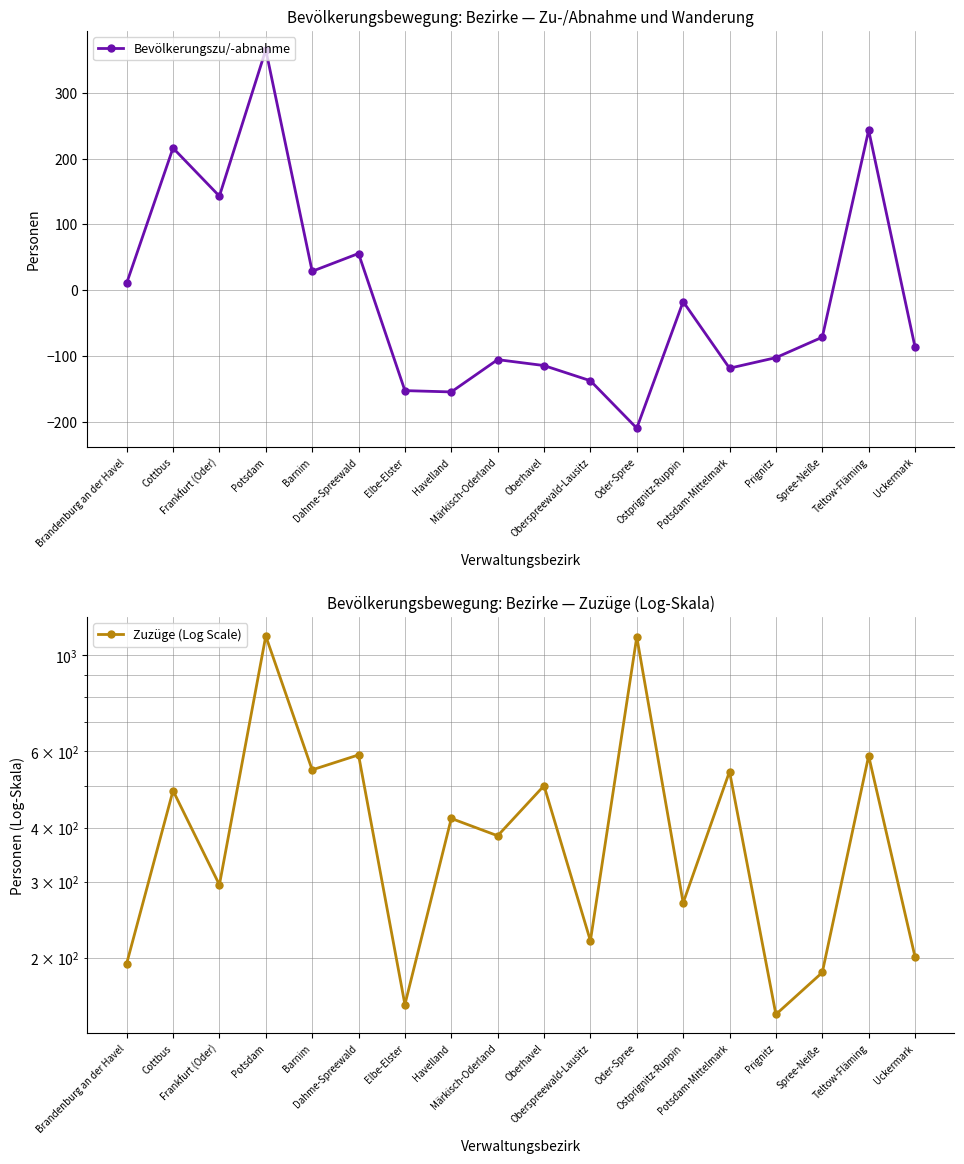

How many series are shown in this chart?

2